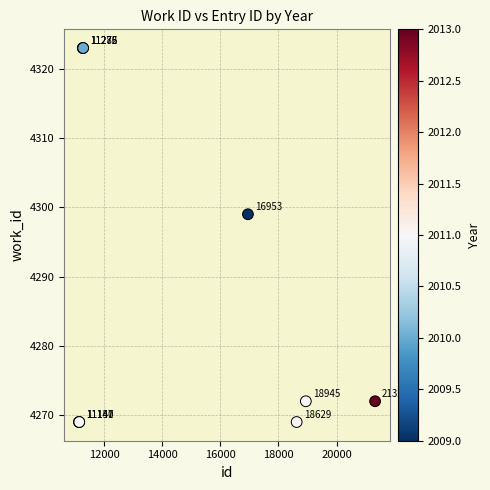

What Y value in the scatter plot is closest to 4296?

4299